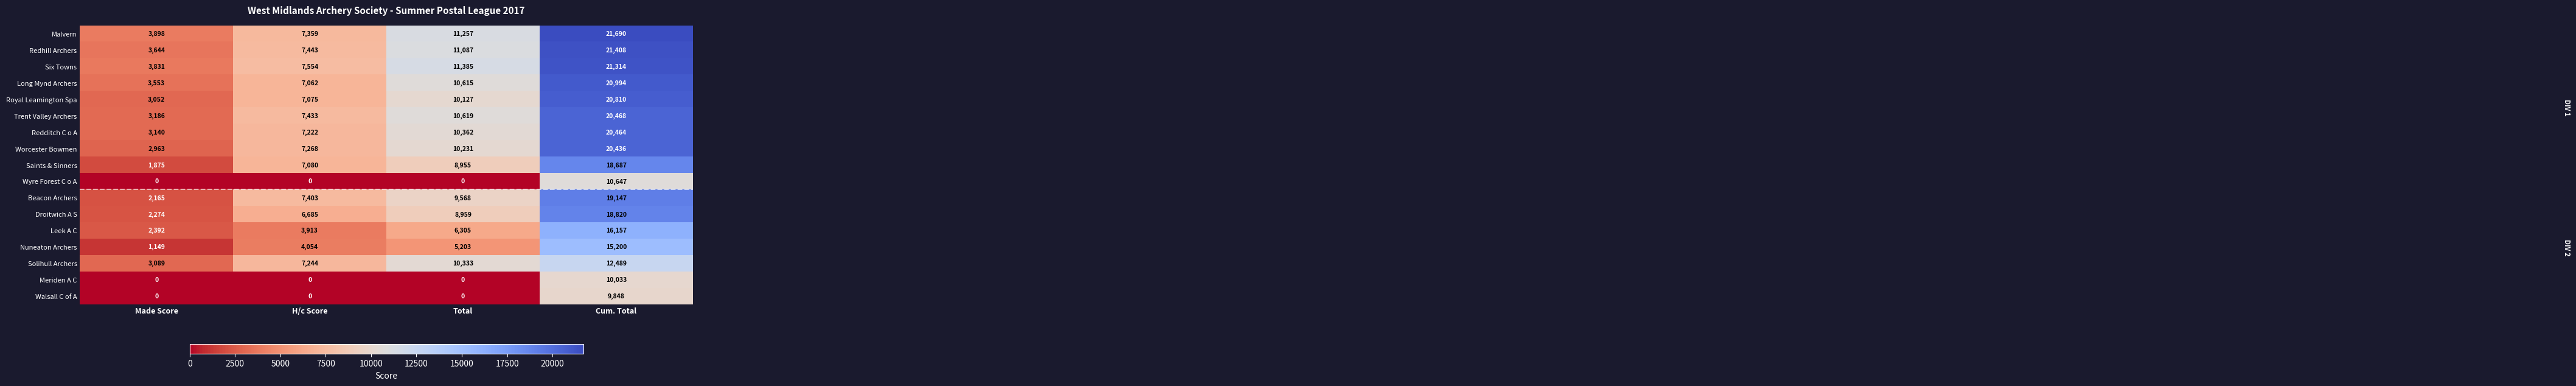

How many Long Mynd Archers values are between 7062 and 20994?

3